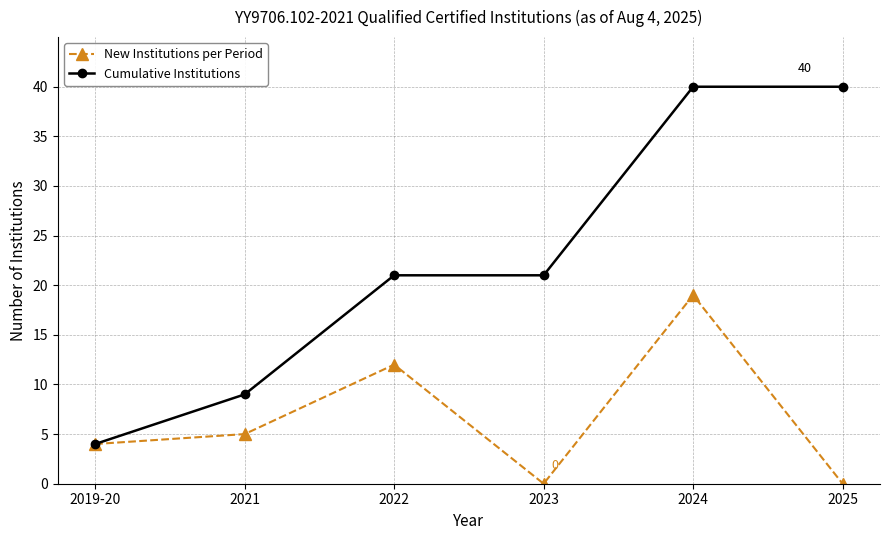

Count the Cumulative Institutions values in the range 9 to 40.

5